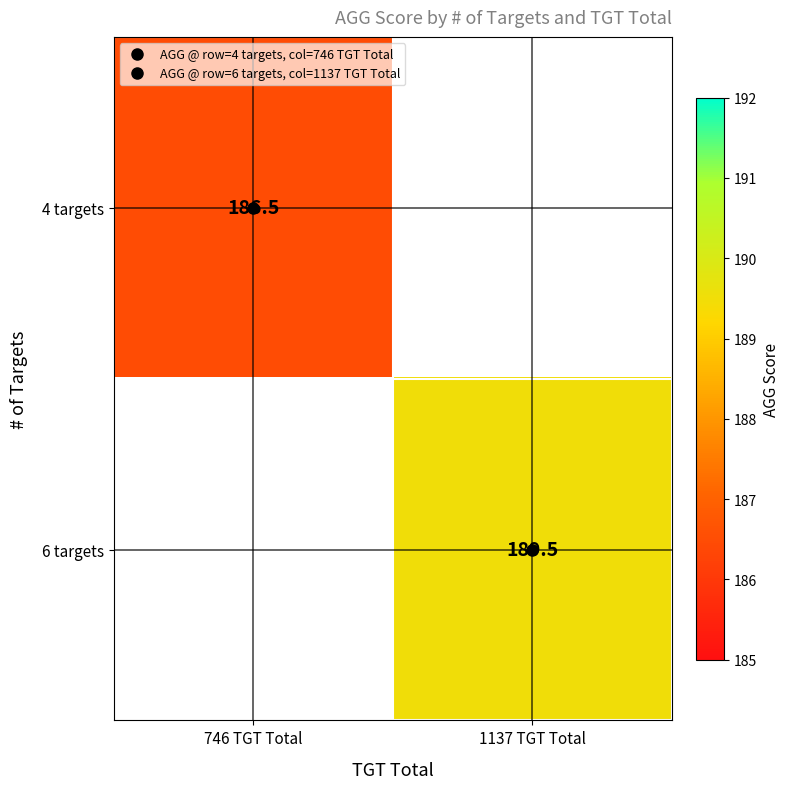

List the labels in order of 4 targets value, largest first.

746 TGT Total, 1137 TGT Total